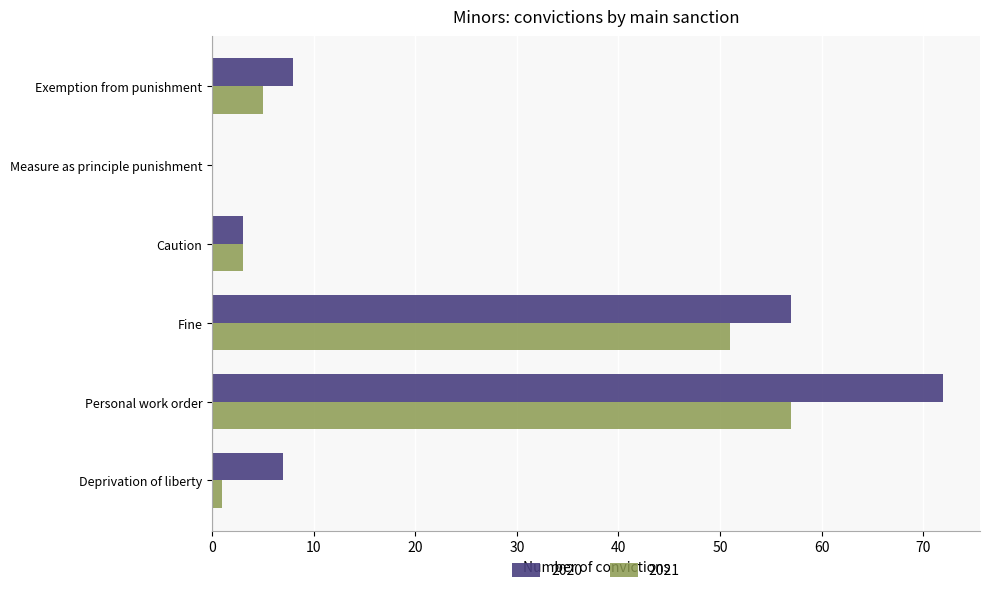

Which series changed the most between Personal work order and Fine?

2020